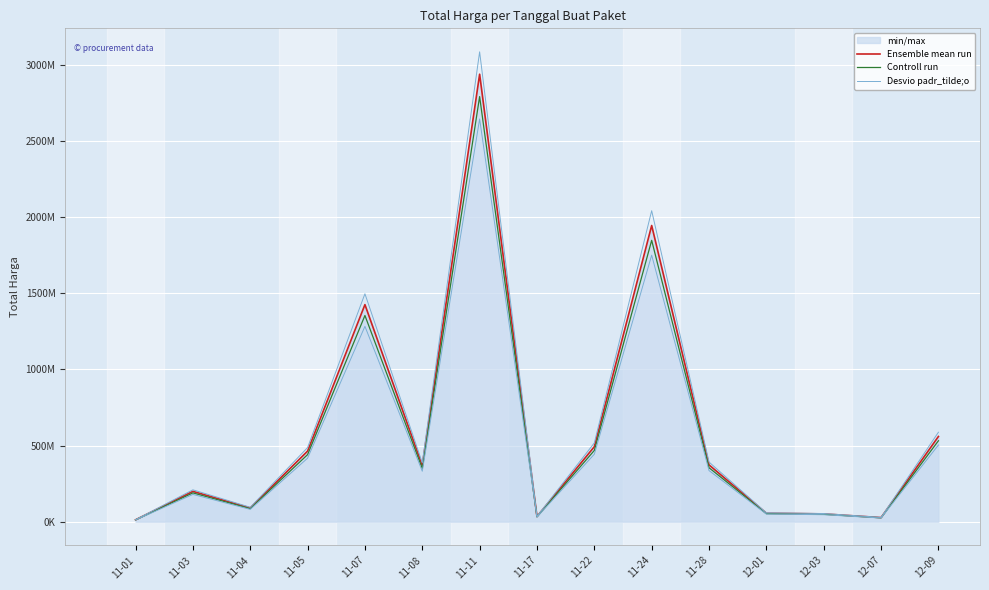

Reading left to right, list all the values displayed in this chart.

Ensemble mean run: 11-01=12787500	11-03=199710240	11-04=90671200	11-05=464002100	11-07=1425867900	11-08=368566000	11-11=2938963240	11-17=34292000	11-22=493000000	11-24=1945326200	11-28=373404000	12-01=56152800	12-03=51601000	12-07=27412000	12-09=559971000
Controll run: 11-01=12148125	11-03=189724728	11-04=86137640	11-05=440801995	11-07=1354574505	11-08=350137700	11-11=2792015078	11-17=32577400	11-22=468350000	11-24=1848059890	11-28=354733800	12-01=53345160	12-03=49020950	12-07=26041400	12-09=531972450
Desvio padr_tilde;o: 11-01=13426875	11-03=209695752	11-04=95204760	11-05=487202205	11-07=1497161295	11-08=386994300	11-11=3085911402	11-17=36006600	11-22=517650000	11-24=2042592510	11-28=392074200	12-01=58960440	12-03=54181050	12-07=28782600	12-09=587969550